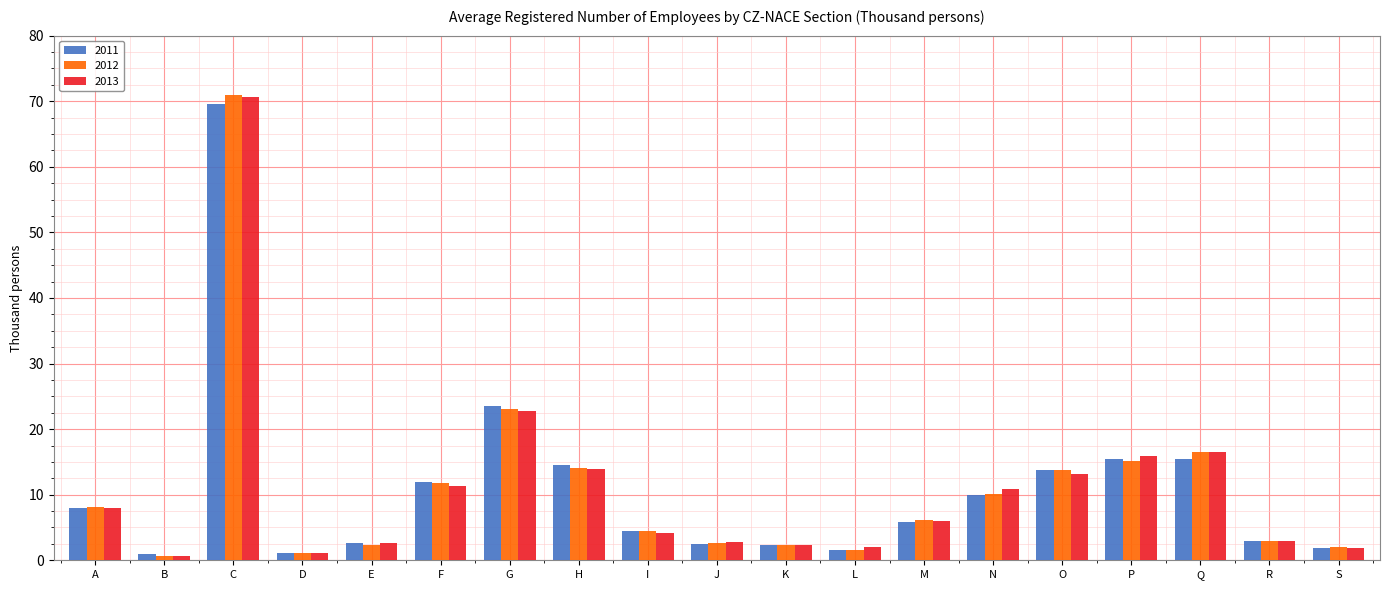

Which category has the highest value in the 2013 series?

C